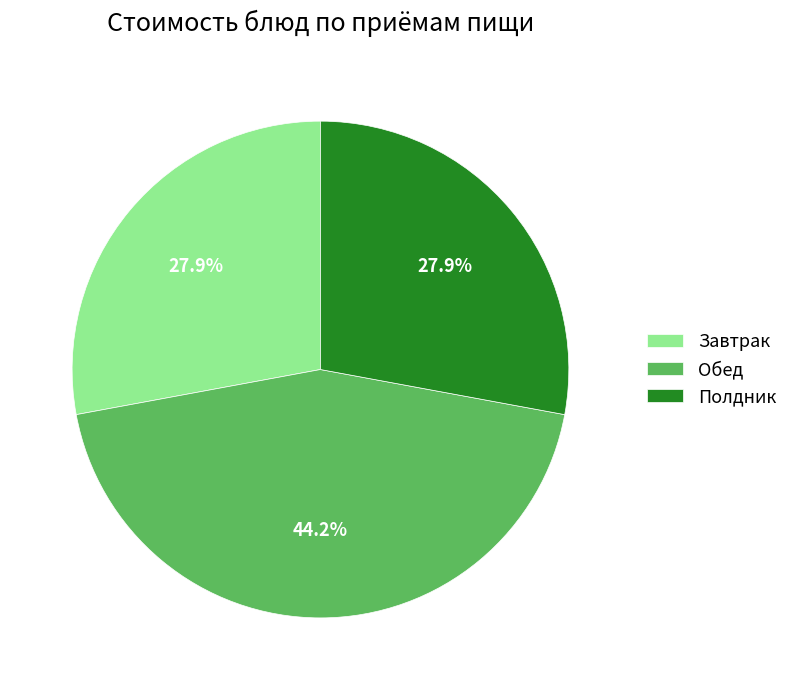

What is the largest slice in the pie chart?

Обед